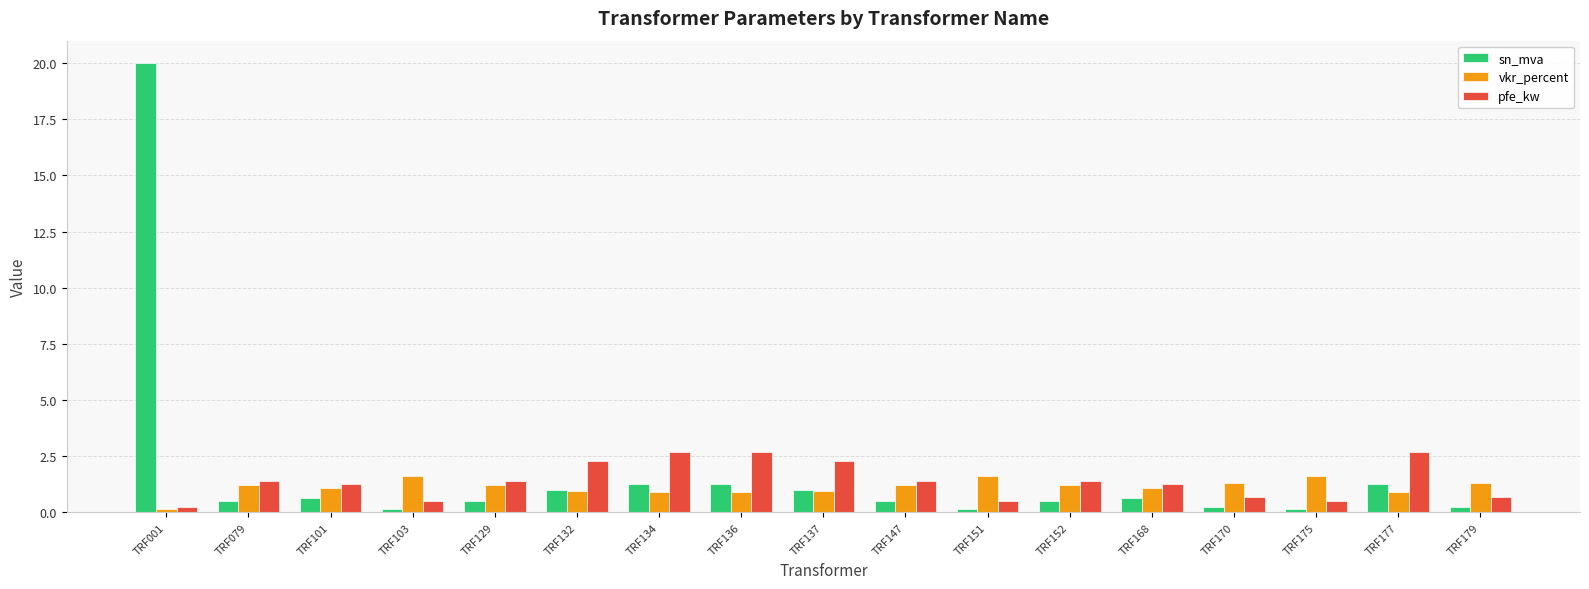

What is the average value of the pfe_kw series?

1.4